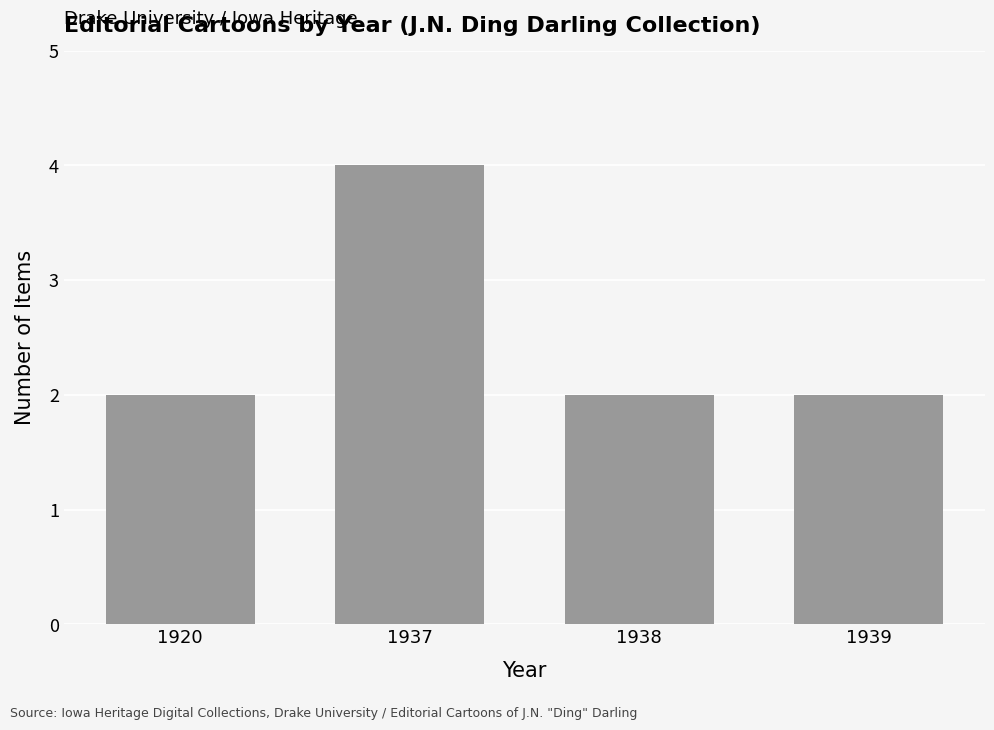

How many categories are shown in the chart?

4